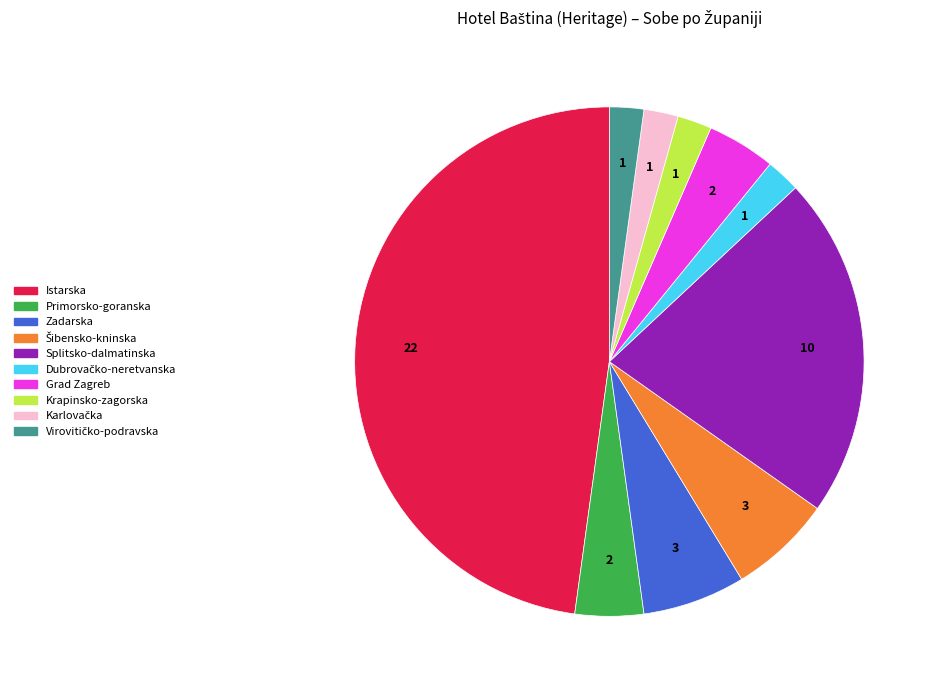

Approximately how many times larger is the value at Zadarska compared to Krapinsko-zagorska?

3.0